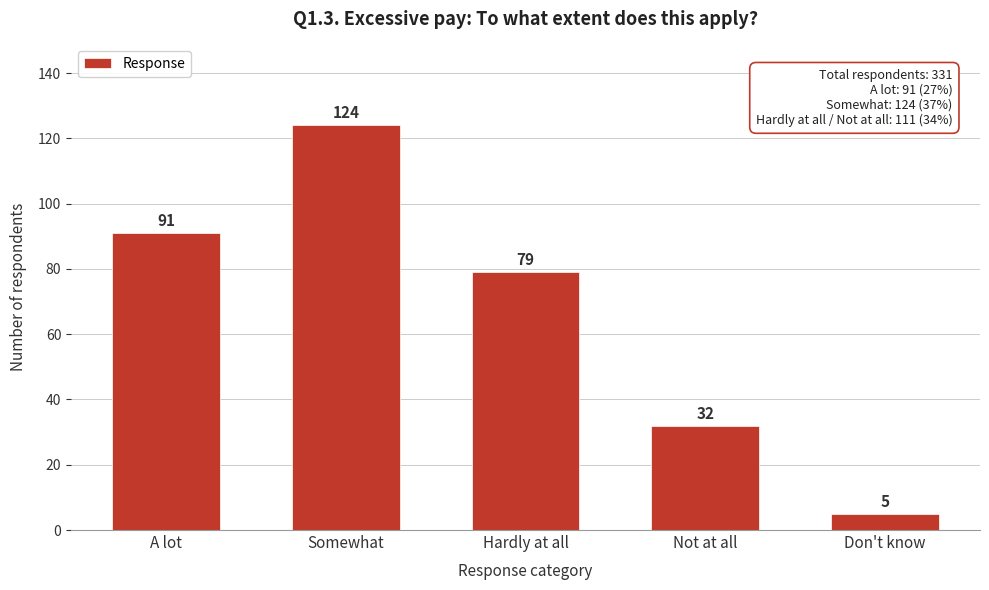

Reading left to right, extract all data points from this chart.

A lot=91	Somewhat=124	Hardly at all=79	Not at all=32	Don't know=5